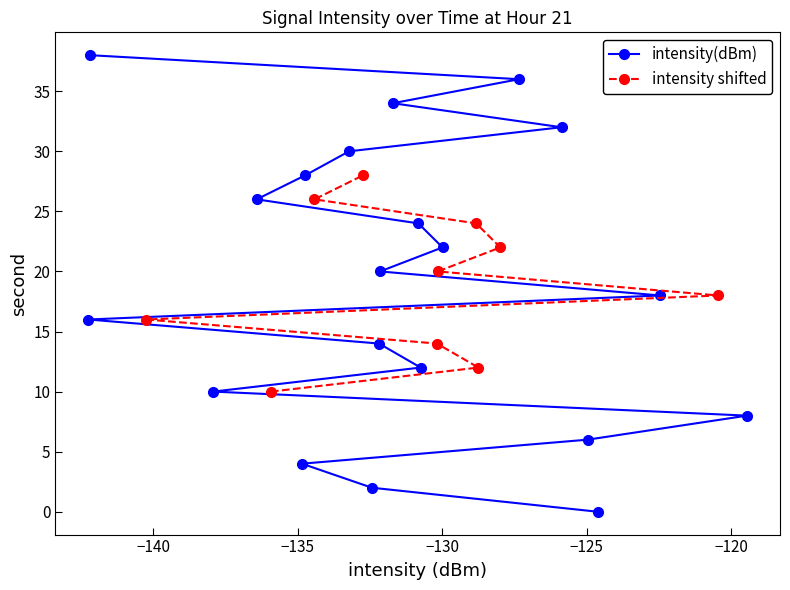

What is the greatest value displayed?

38